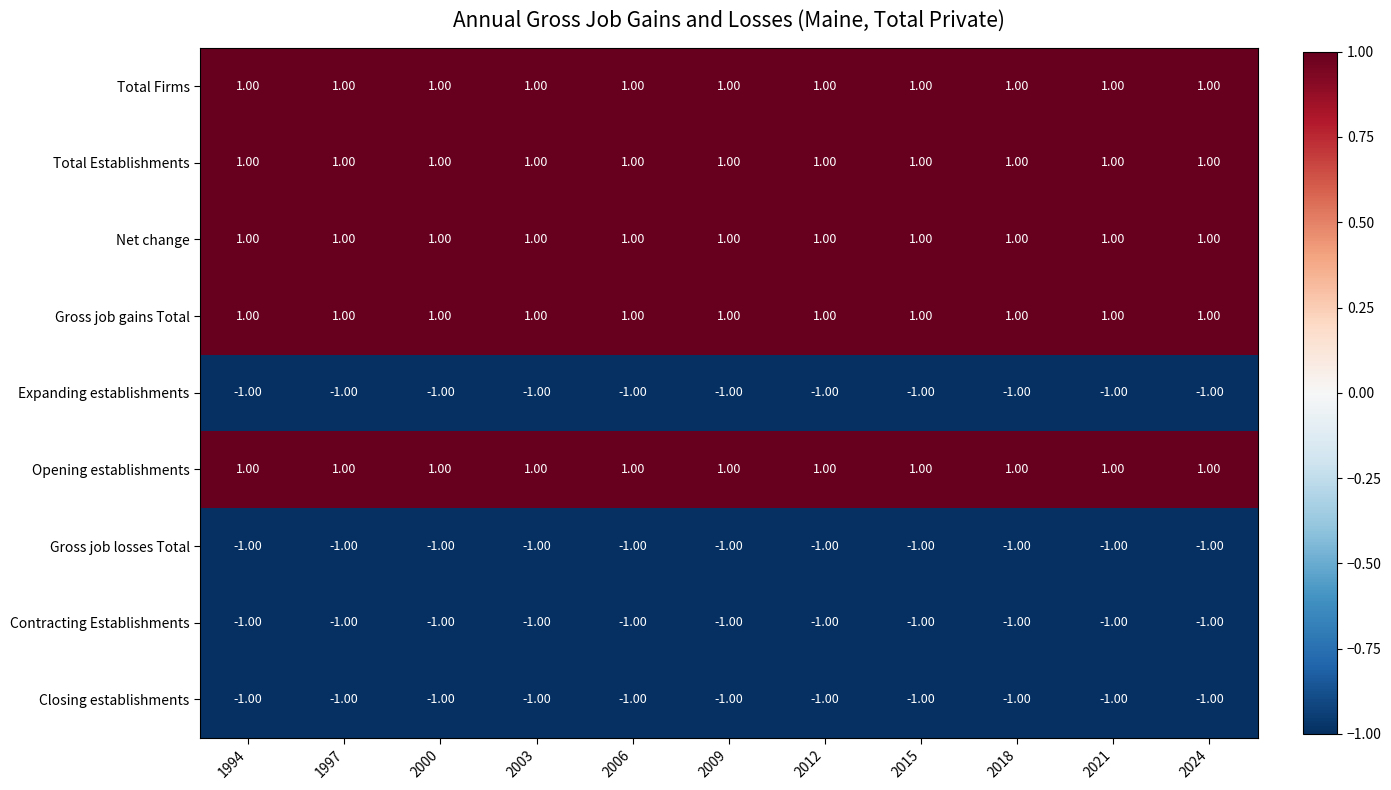

At how many categories does at least one series exceed 0?

11